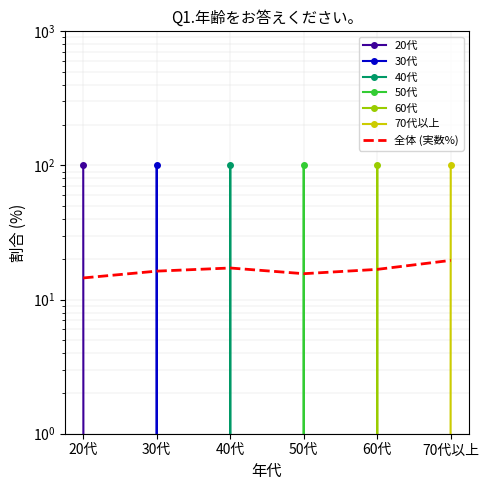

True or false: 40代 and 20代 cross at least once.

False